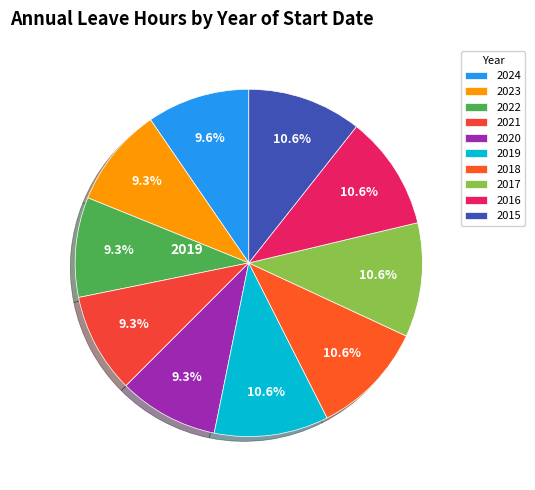

To the nearest percent, what is the difference between the largest and smallest slice percentages?

1%